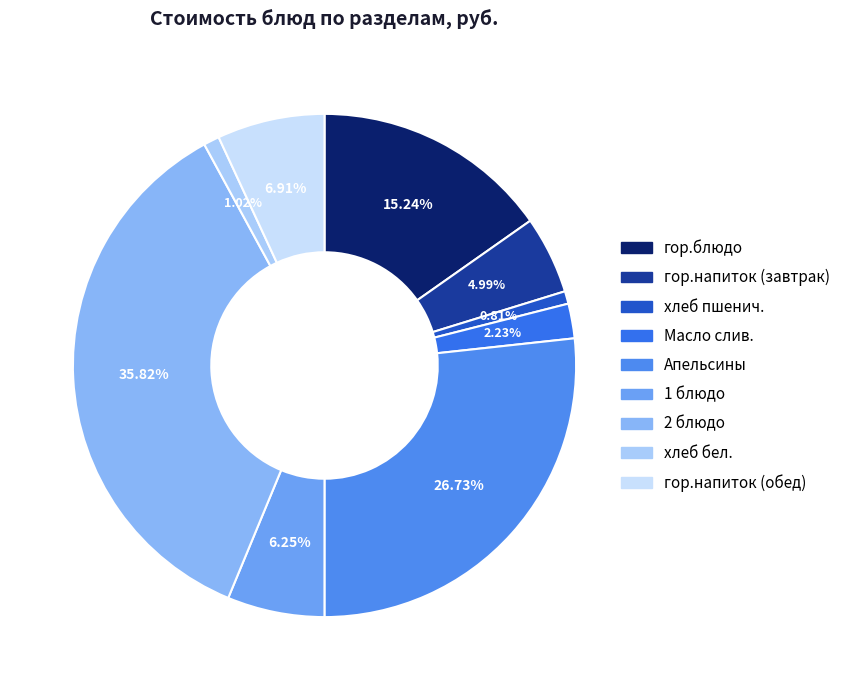

Is it true that 2 блюдо is 36% of the pie?

True